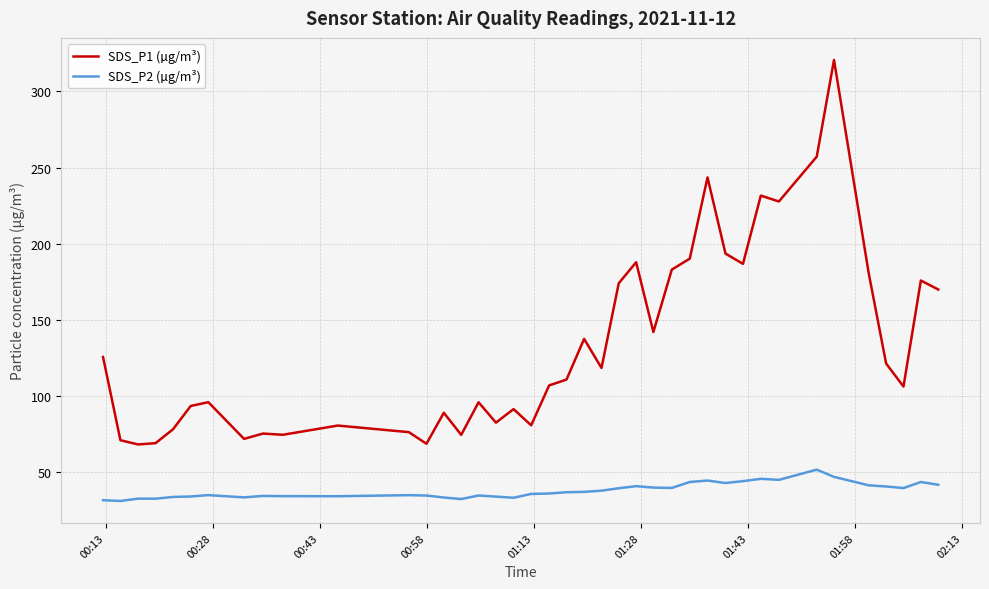

List the series in order of their overall mean, highest first.

SDS_P1 (µg/m³), SDS_P2 (µg/m³)